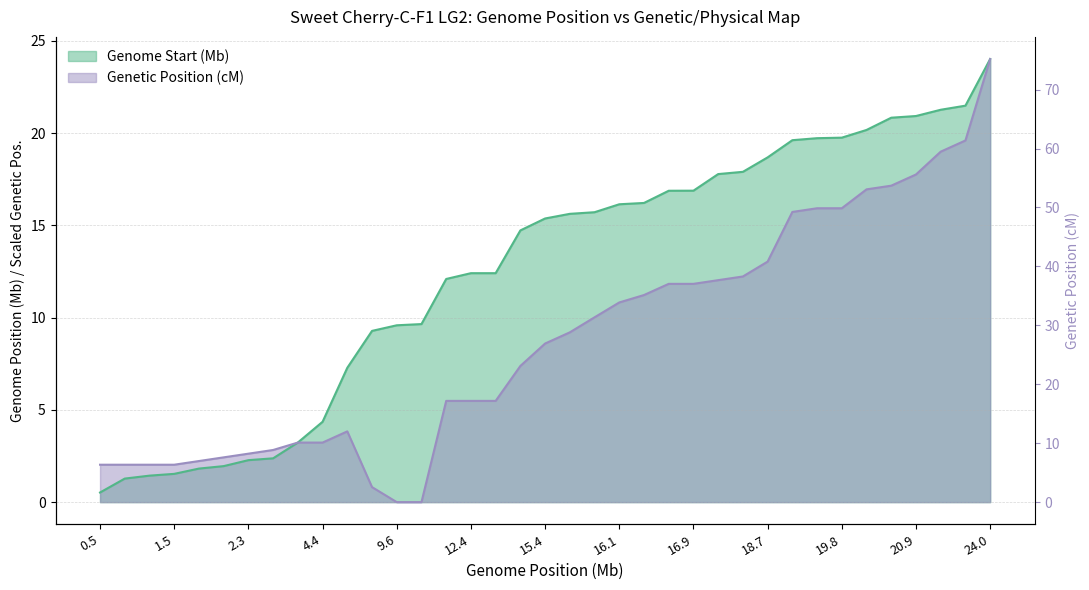

What is the greatest value displayed?

24.0